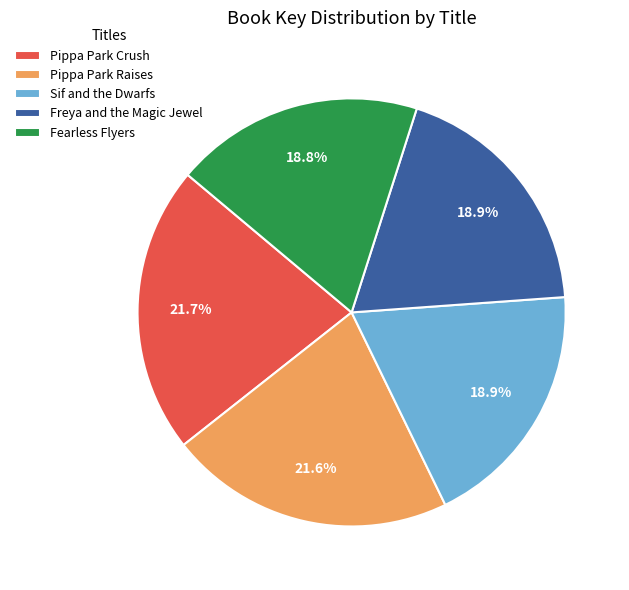

What is the ratio of the value at Fearless Flyers to the value at Freya and the Magic Jewel?

1.0